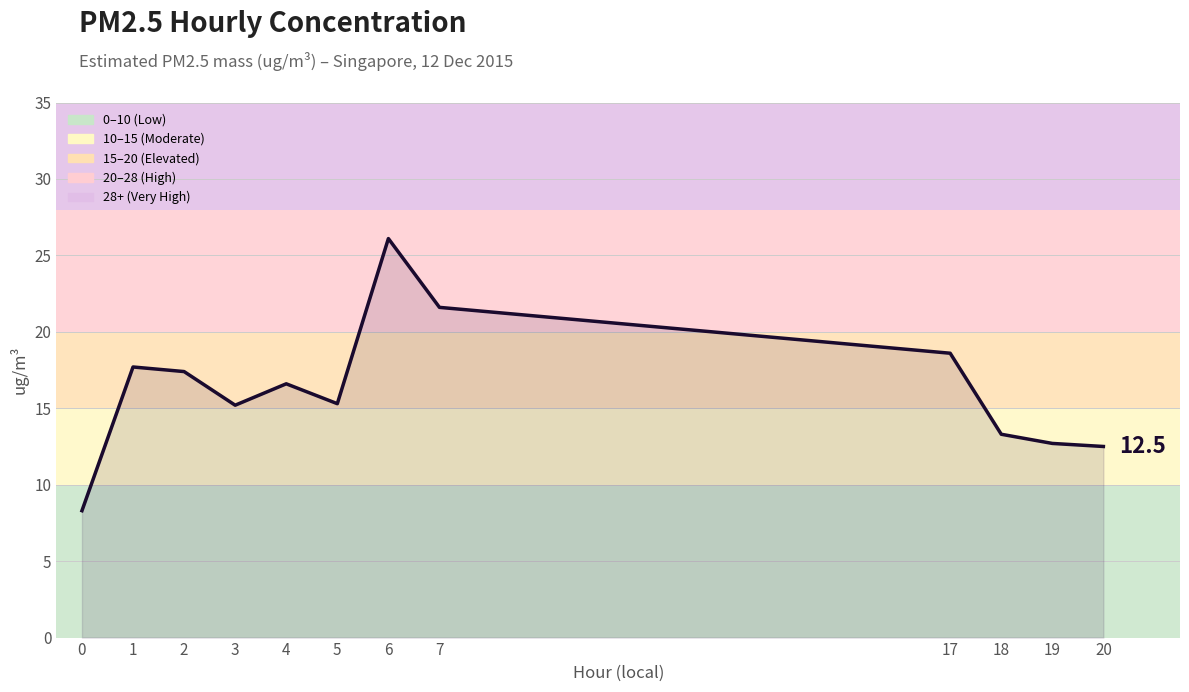

Does the chart display data point markers on the line(s)?

No